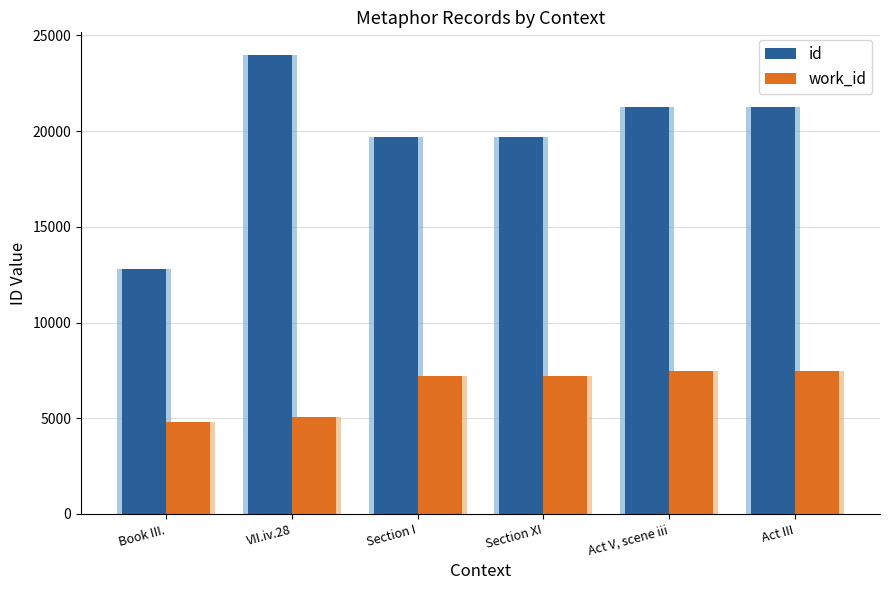

Which label corresponds to the largest value in the chart?

VII.iv.28